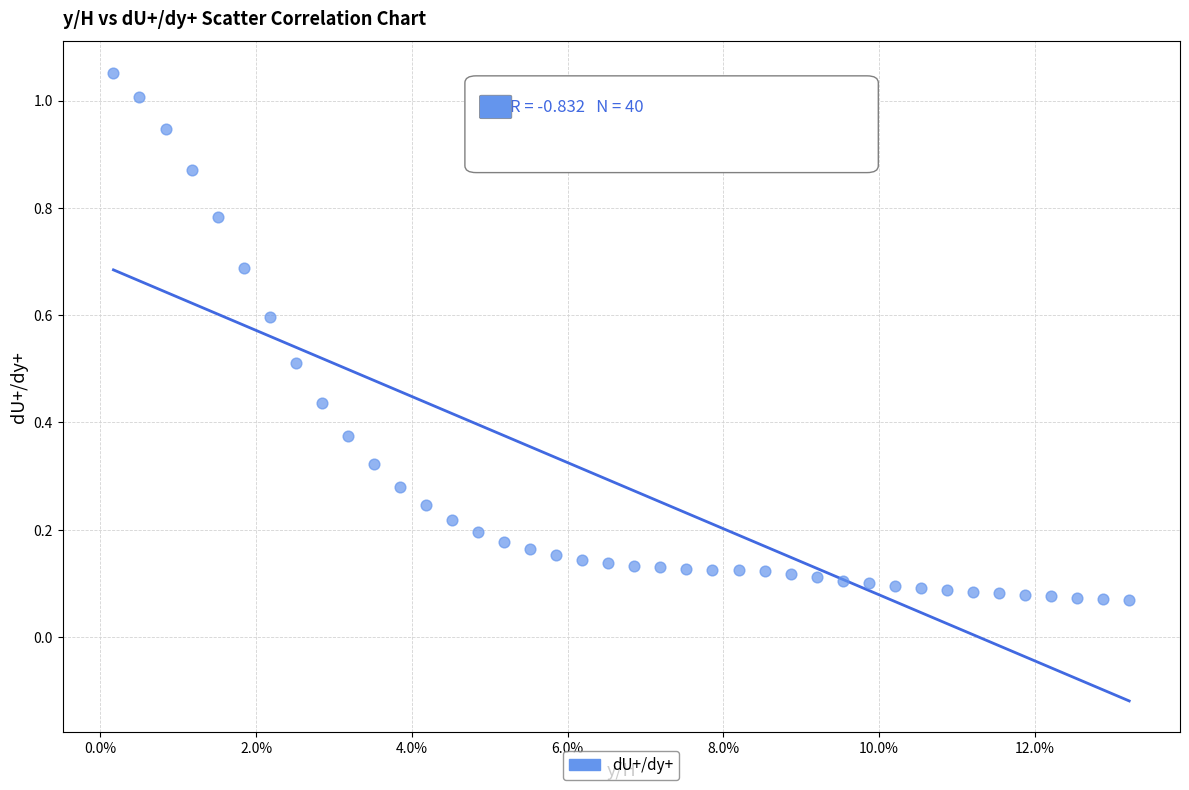

What is the range of Y values (max minus min)?

1.0